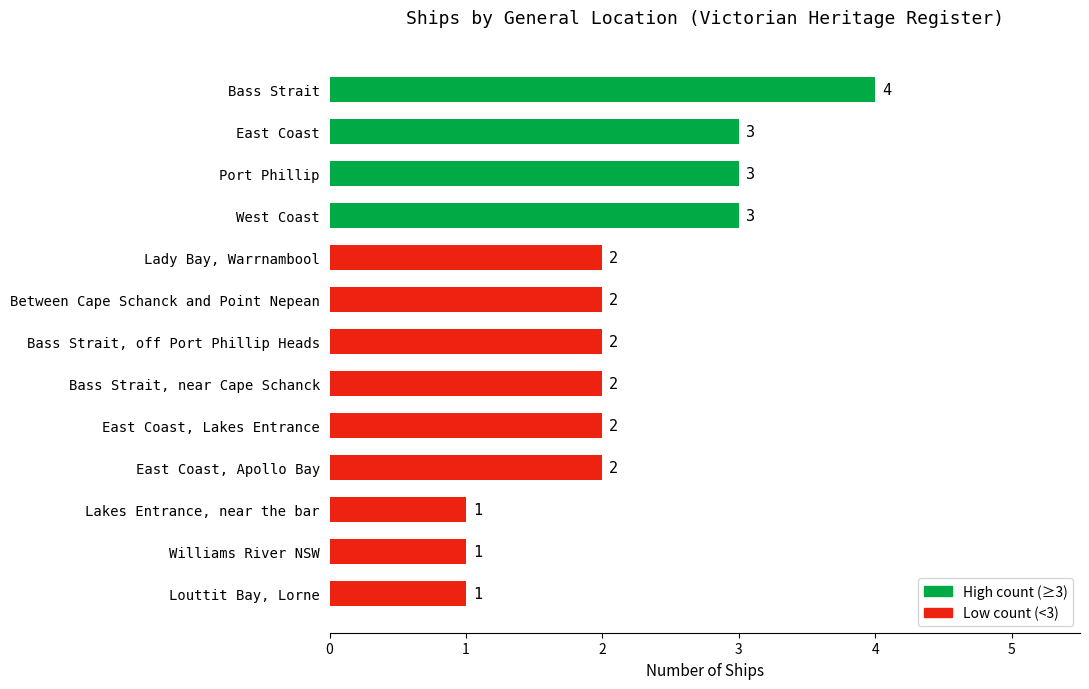

What is the difference between the maximum and second lowest values?

3